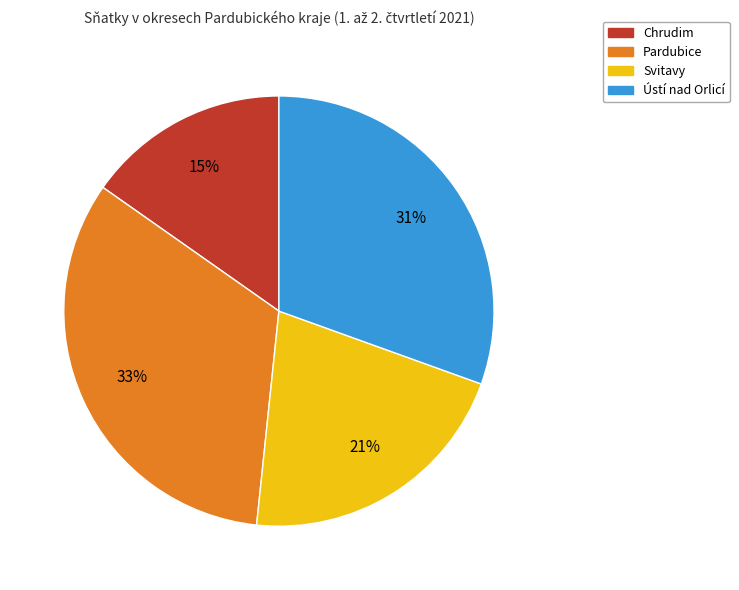

To the nearest percent, what percentage of the pie is Ústí nad Orlicí?

31%